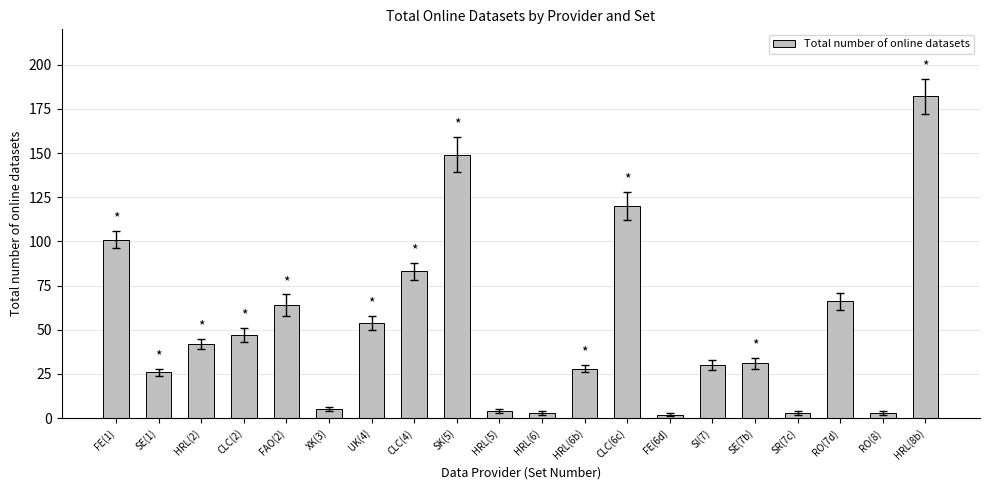

What is the difference between the maximum and minimum values?

180